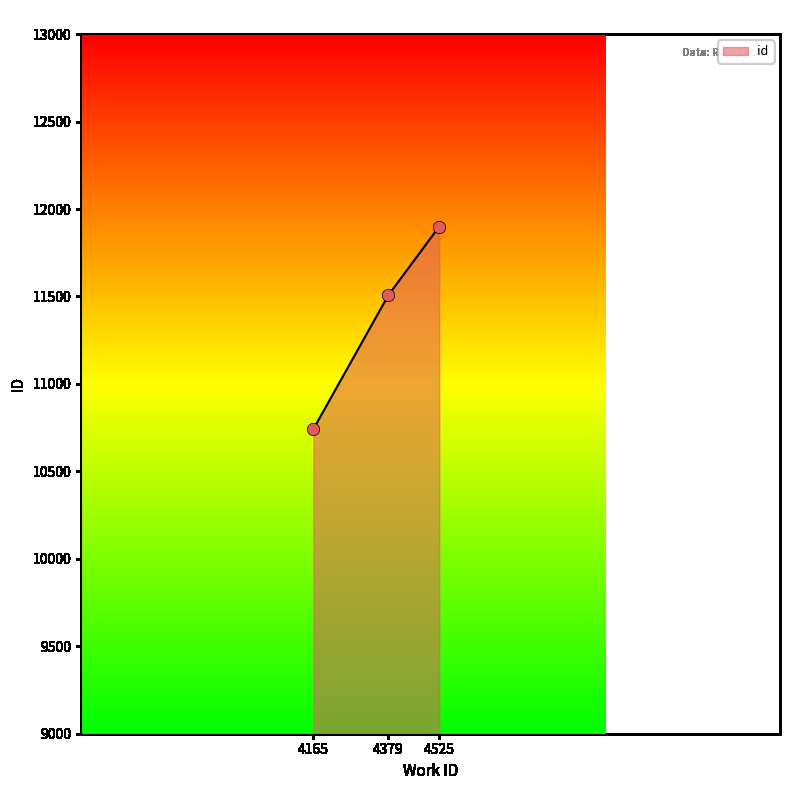

What is the change in value from 4379 to 4525?

+394